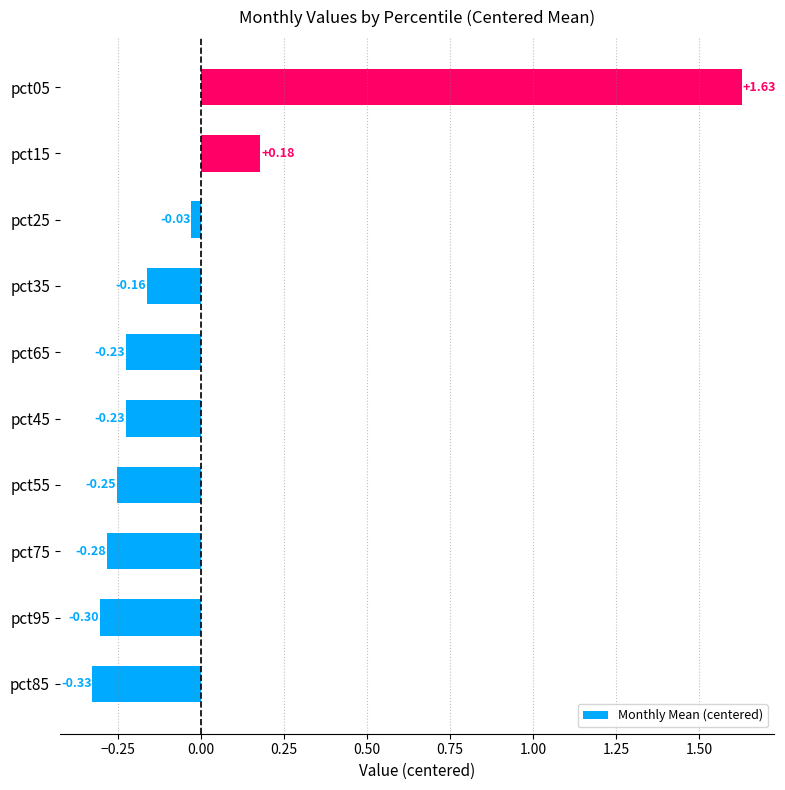

What is the change in value from pct55 to pct05?

+1.9